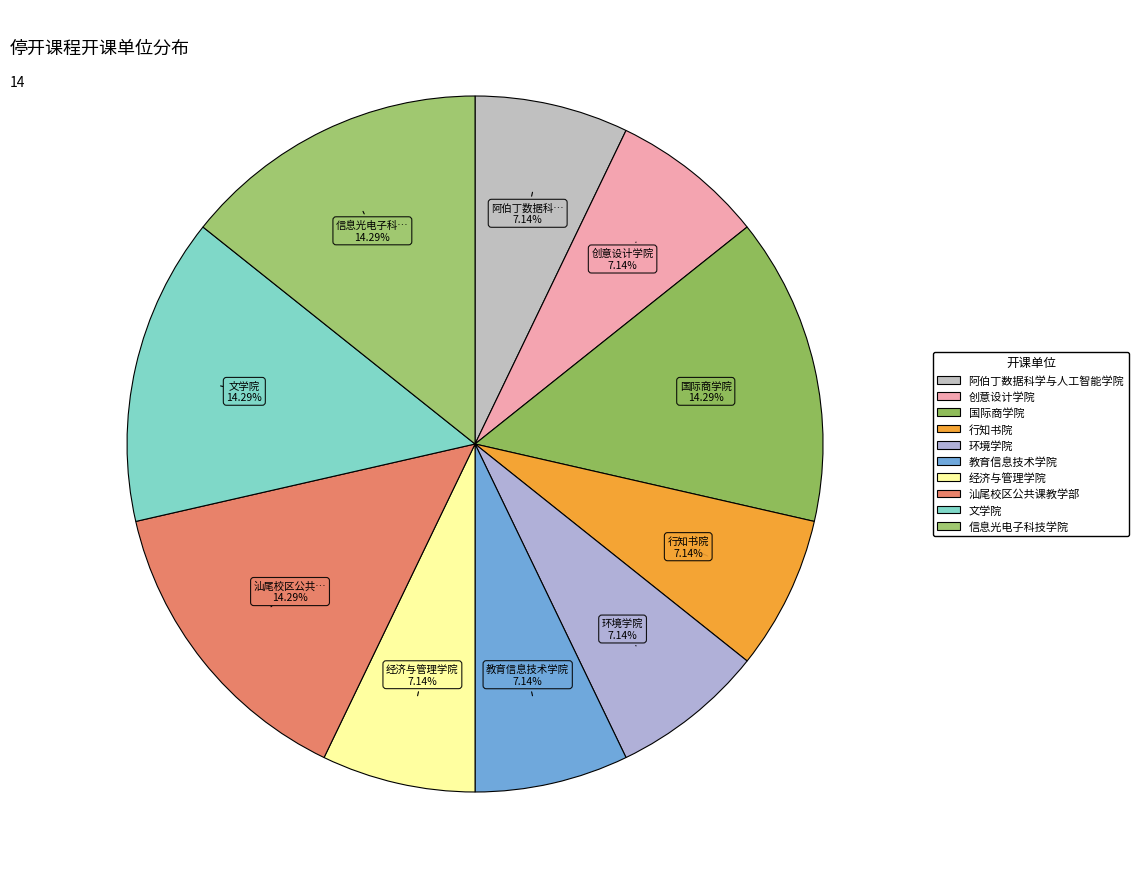

To the nearest percent, what is the combined percentage of 汕尾校区公共课教学部 and 教育信息技术学院?

21%